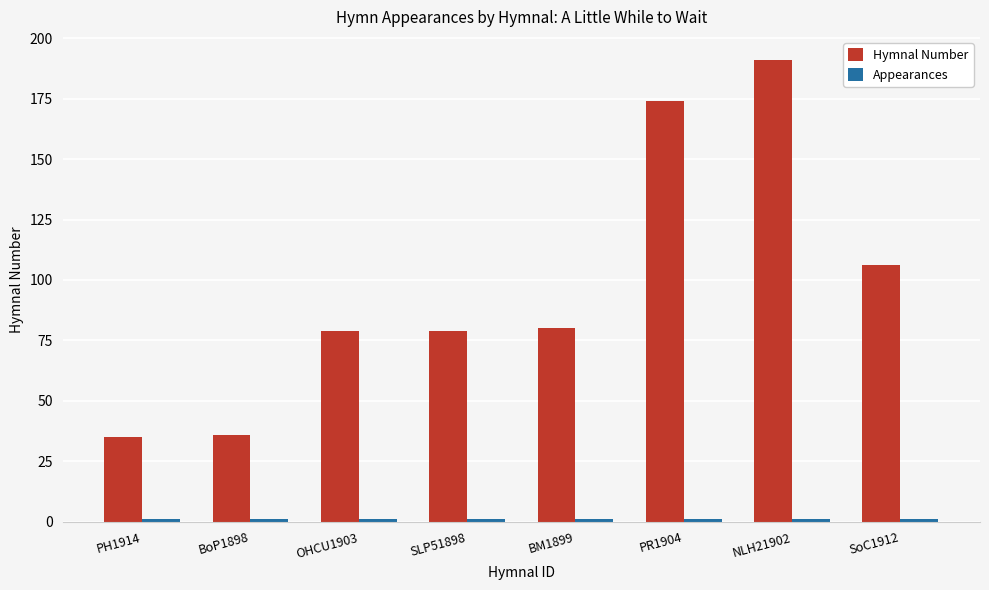

What is the highest value of the Hymnal Number series?

191